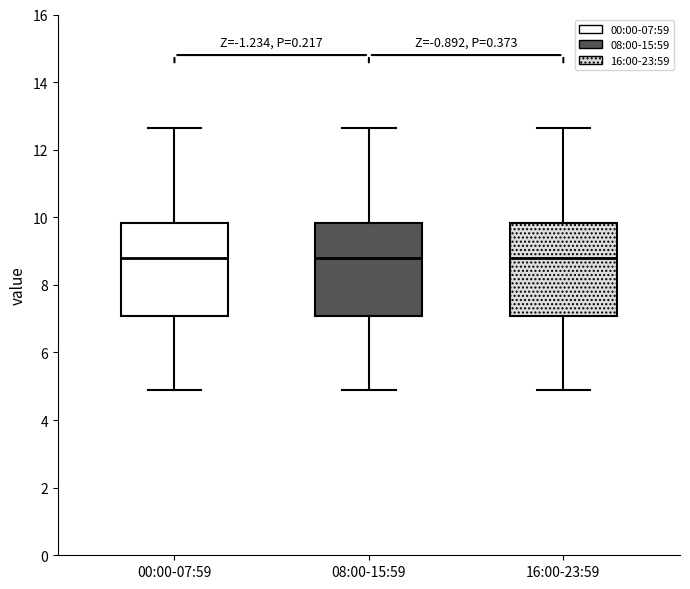

Reading left to right, read every box against the y-axis: the position of its median line, the range the box covers, and the ends of its whiskers. The values are not printed on the chart, so give them approximately, as read against the axis.

00:00-07:59: median 8.8, box 7.0 to 9.8, whiskers 5.0 to 12.6
08:00-15:59: median 8.8, box 7.0 to 9.8, whiskers 5.0 to 12.6
16:00-23:59: median 8.8, box 7.0 to 9.8, whiskers 5.0 to 12.6